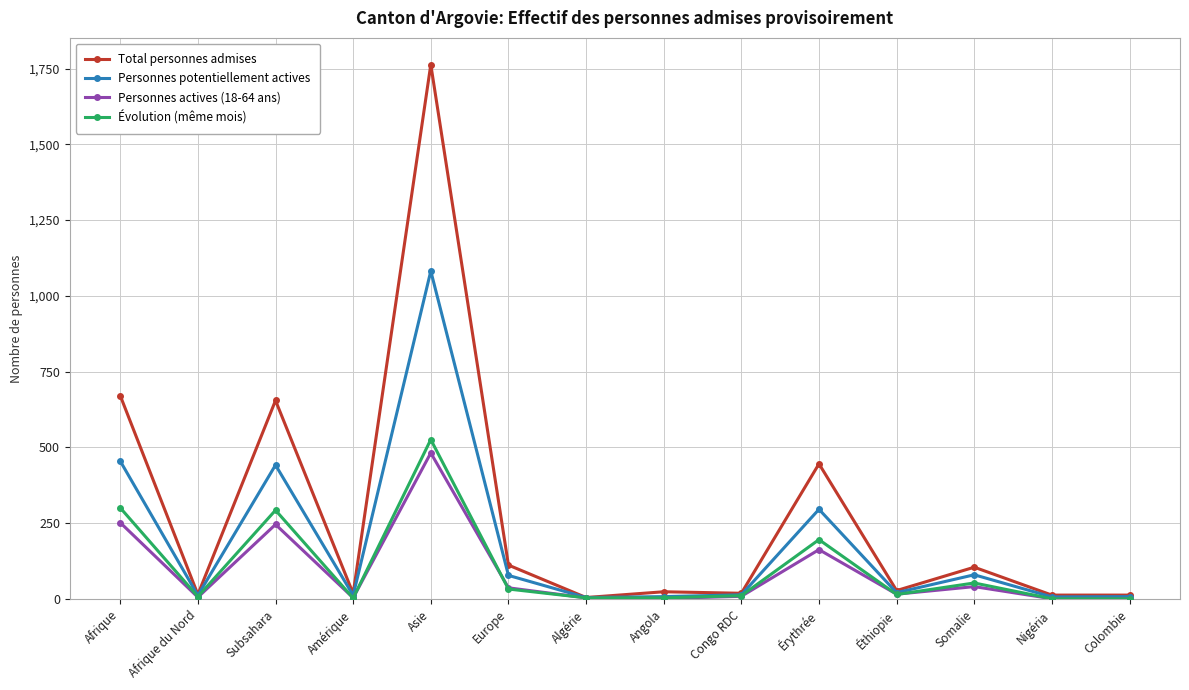

How many data points in Évolution (même mois) are less than 15?

7